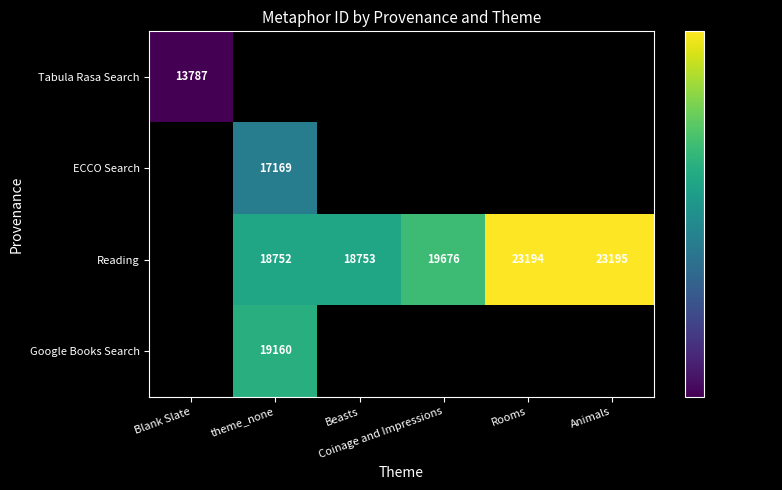

How many distinct data groups are displayed?

4